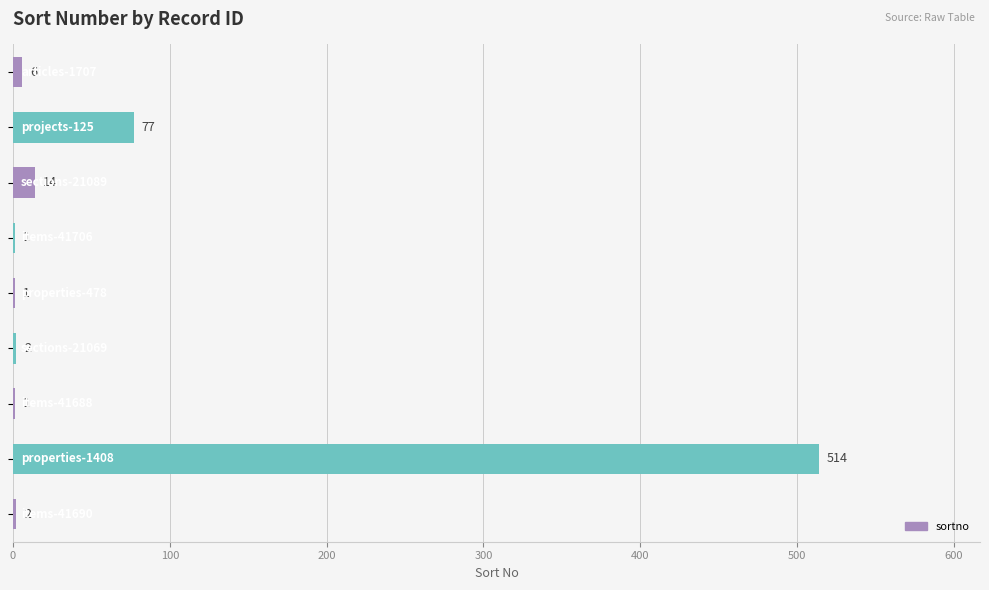

What is the average value?

69